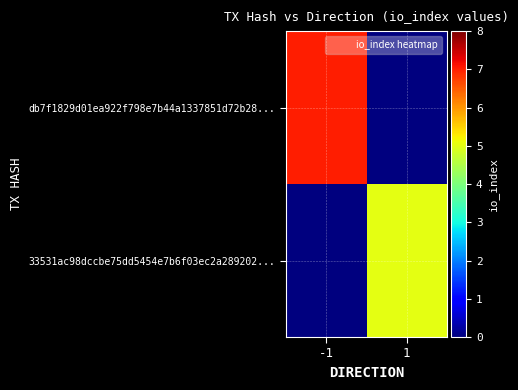

Which series has the largest total across all categories?

db7f1829d01ea922f798e7b44a1337851d72b28...